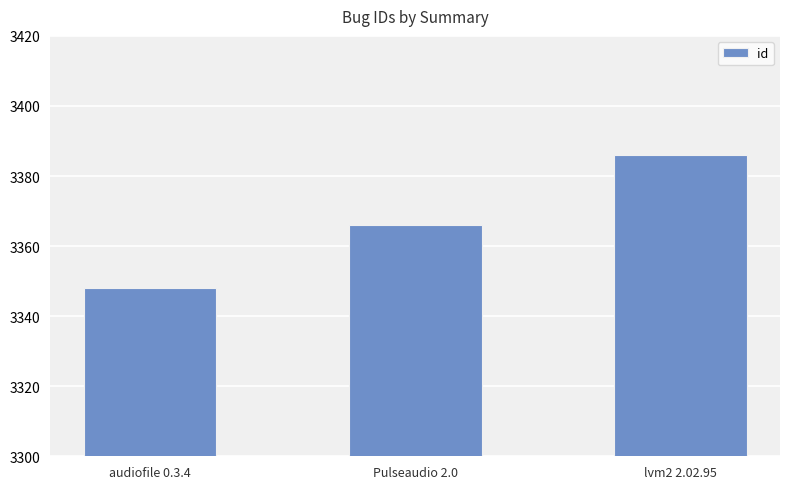

At which category does the chart reach its minimum across all series?

audiofile 0.3.4